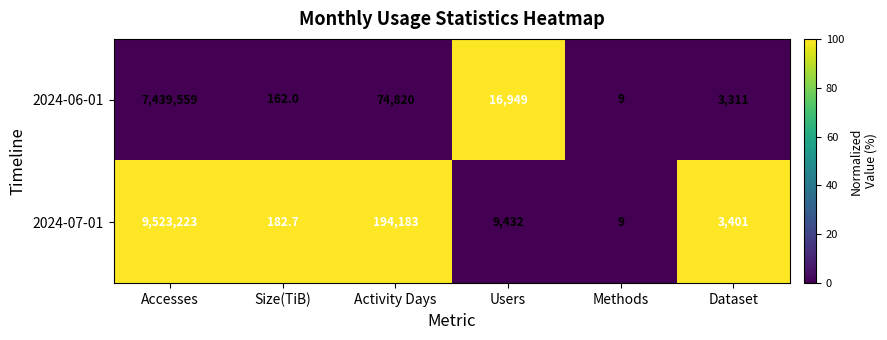

True or false: 2024-06-01 has a value of 16949.0 at Users.

True